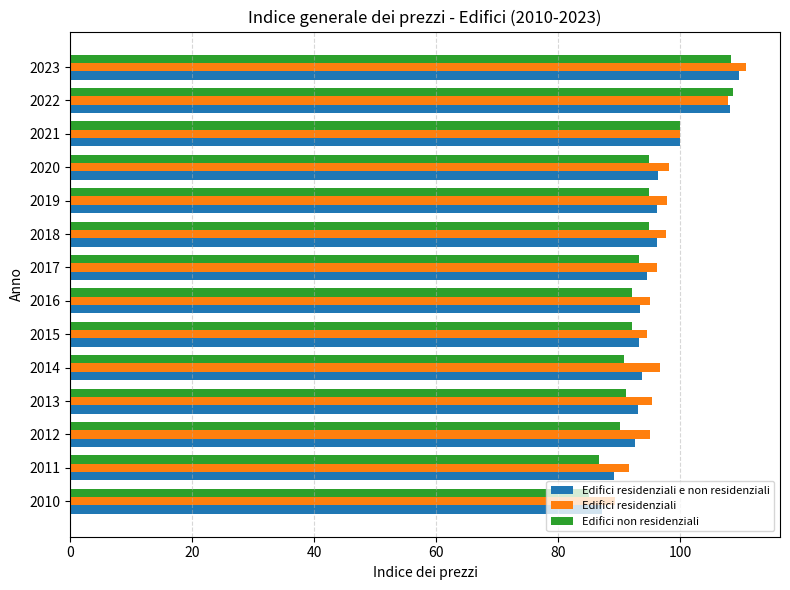

What are all the series names shown in the legend?

Edifici residenziali e non residenziali, Edifici residenziali, Edifici non residenziali